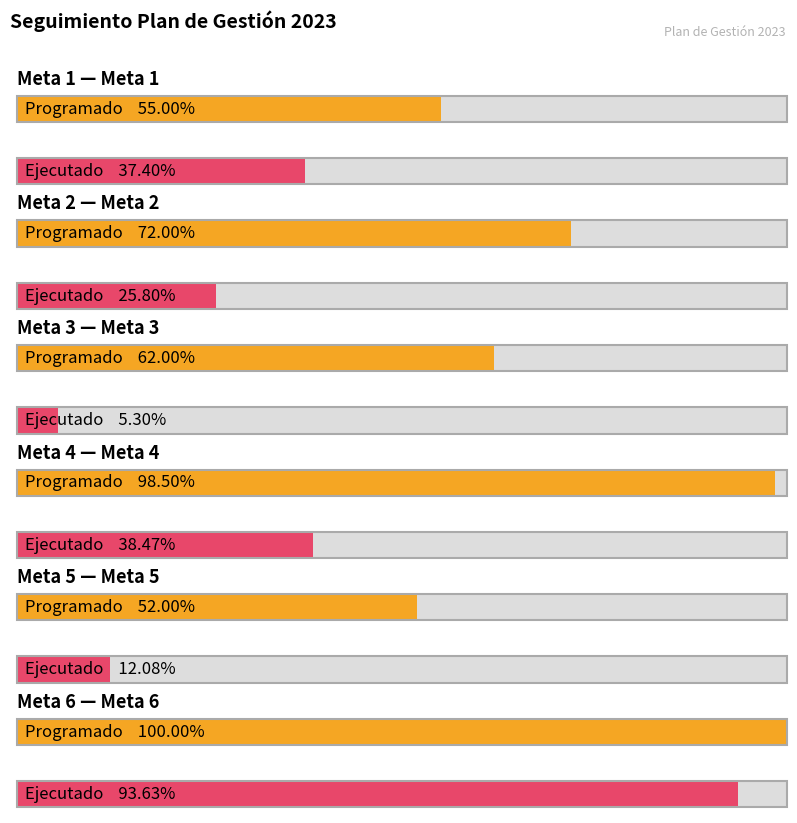

Where is Programado nearest to the value 0?

Meta 5